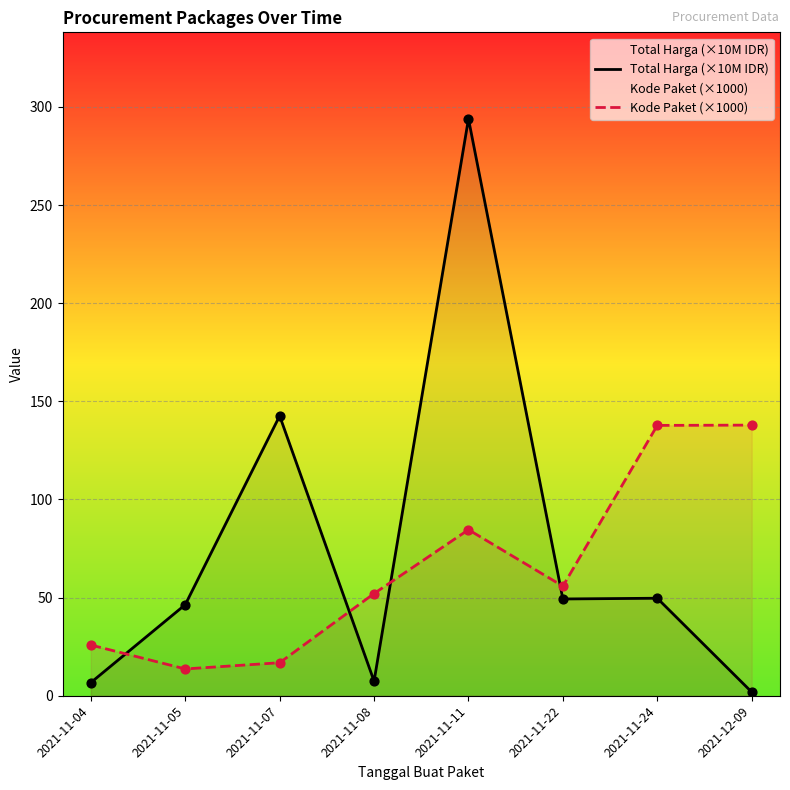

What are all the series names shown in the legend?

Total Harga (×10M IDR), Kode Paket (×1000)